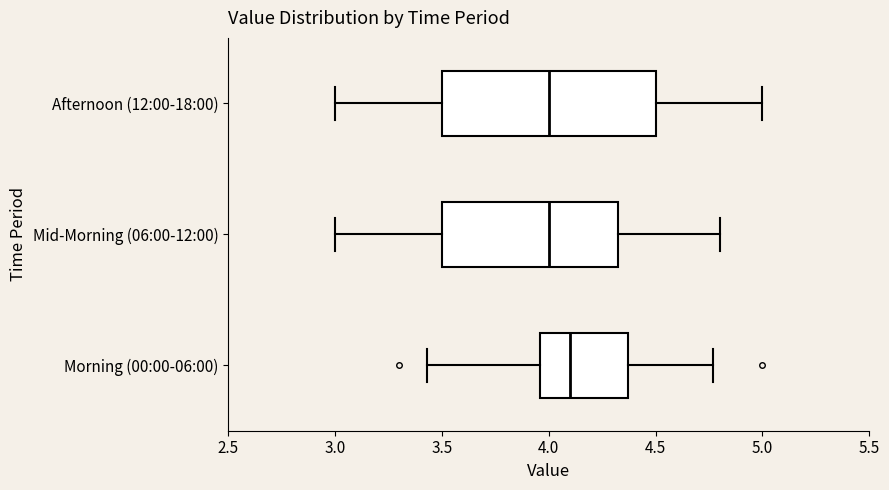

Which box's median line is the furthest to the right?

Morning (00:00-06:00)